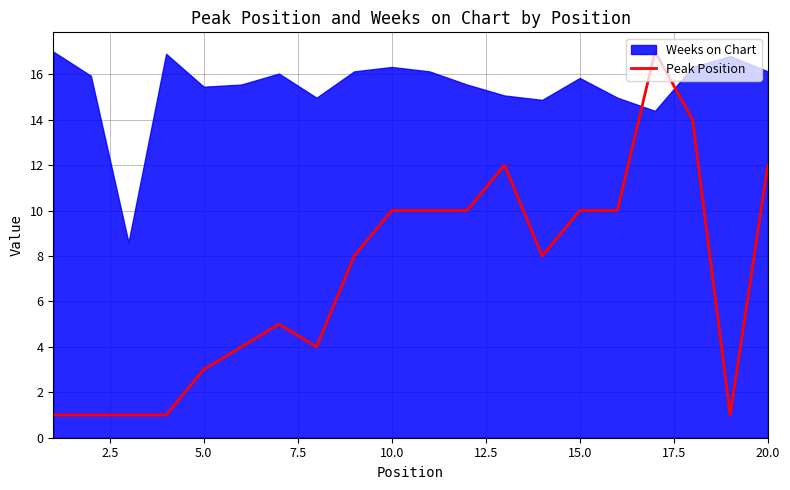

The value of Peak Position at 10.0 is 16. True or false?

False